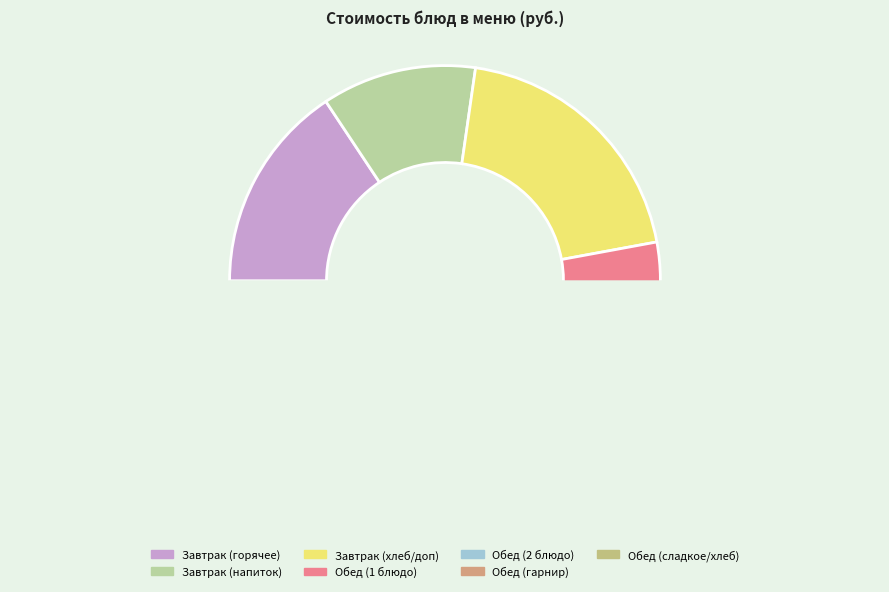

Is there a majority slice in this chart?

No